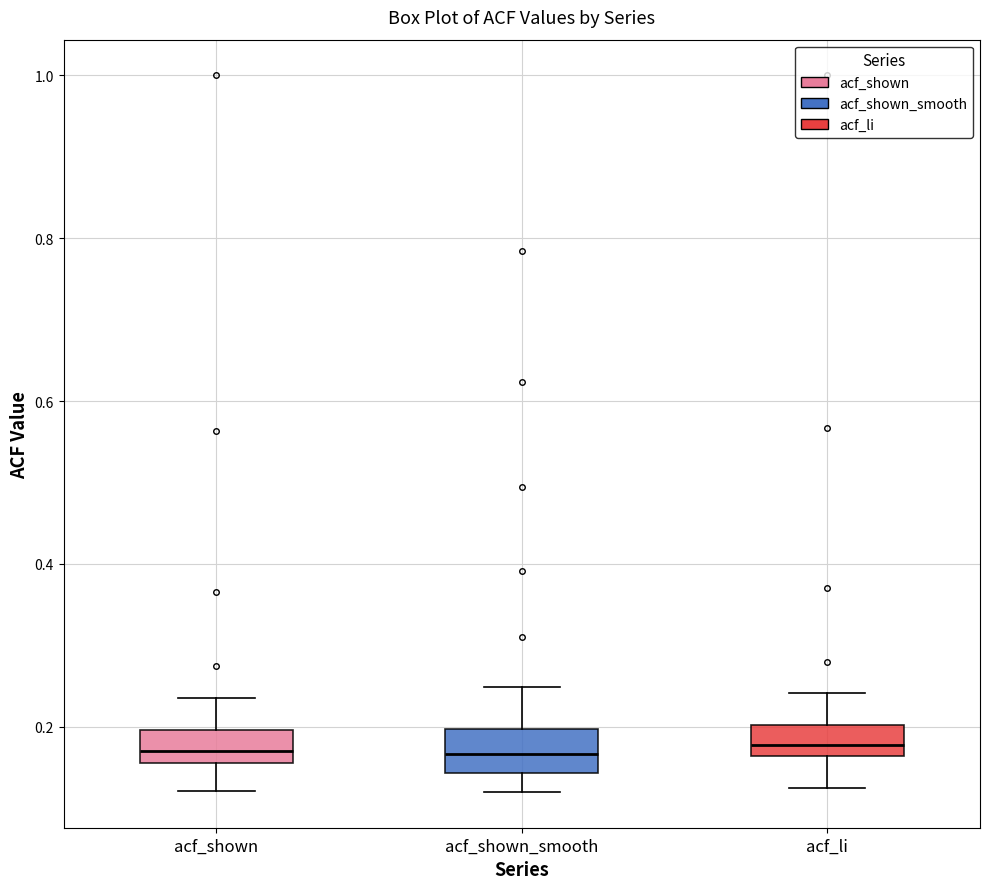

Reading left to right, transcribe this box plot: for each box, give where its median line is, the range the box spans, and where its two whiskers end, as read against the y-axis. The values are not printed on the chart, so give them approximately, as read against the axis.

acf_shown: median 0.18, box 0.16 to 0.20, whiskers 0.12 to 0.24
acf_shown_smooth: median 0.16, box 0.14 to 0.20, whiskers 0.12 to 0.24
acf_li: median 0.18, box 0.16 to 0.20, whiskers 0.12 to 0.24